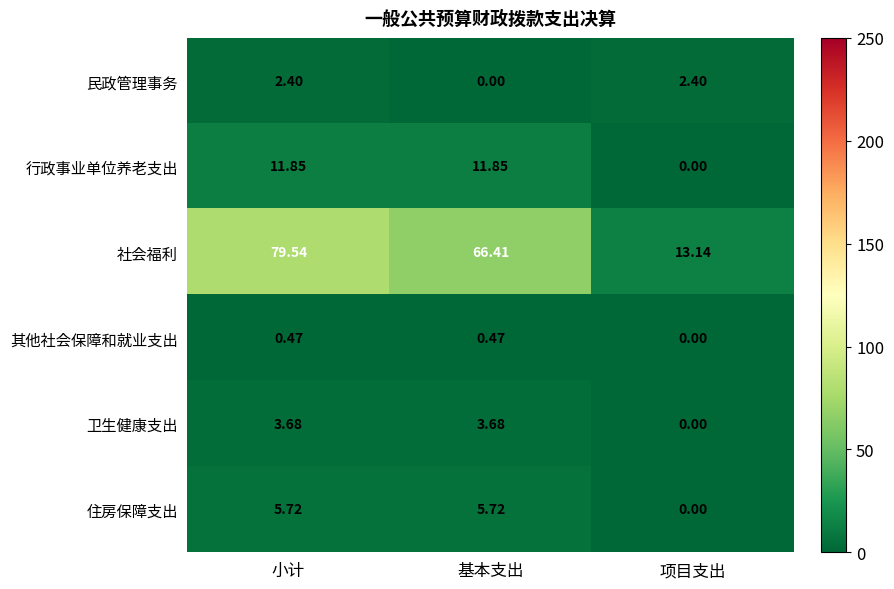

Rank the series at 小计 from highest to lowest value.

社会福利, 行政事业单位养老支出, 住房保障支出, 卫生健康支出, 民政管理事务, 其他社会保障和就业支出